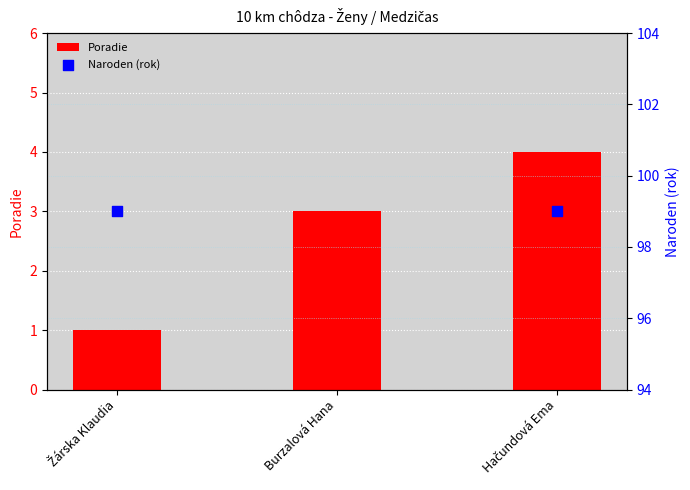

Which series has the largest total across all categories?

Naroden (rok)